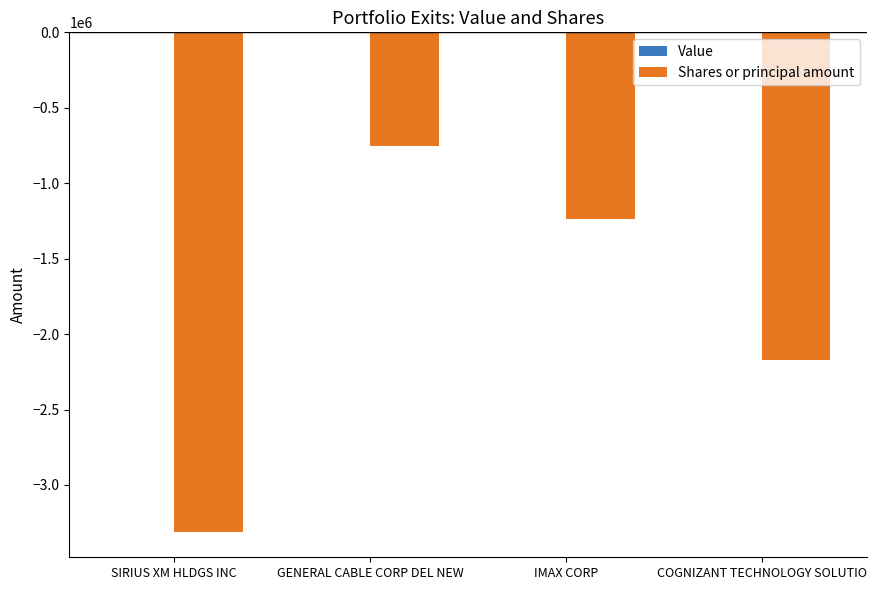

What is the smallest value displayed?

-3313821